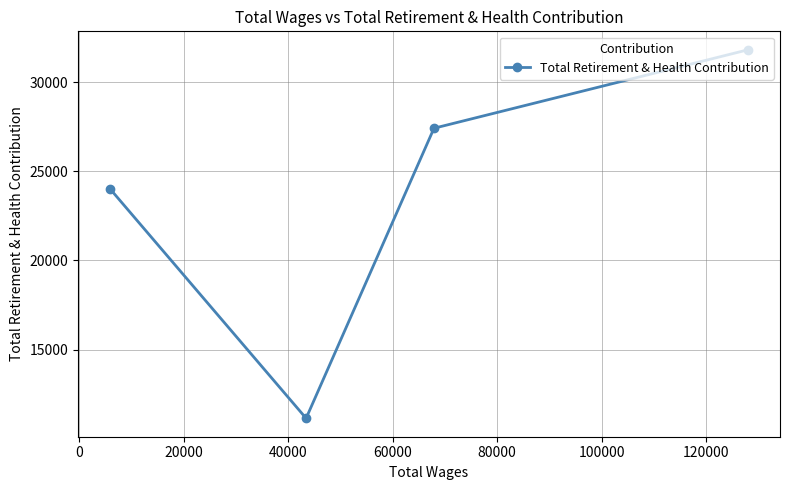

What is the value of the 3rd point from the left?

27411